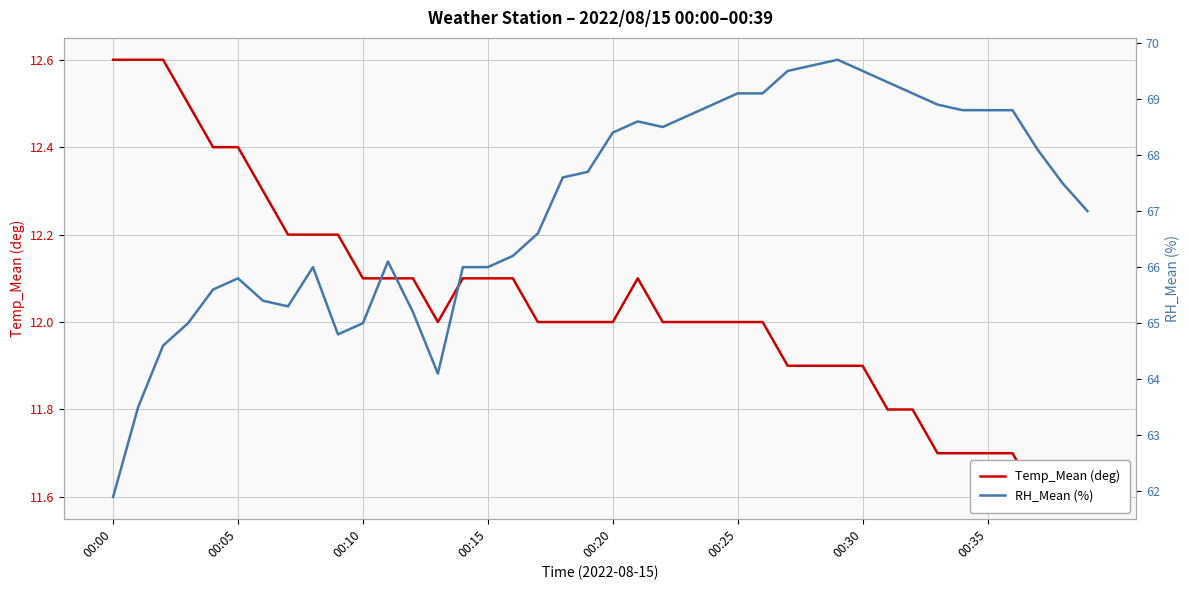

Which series changed the most between 20 and 36?

RH_Mean (%)